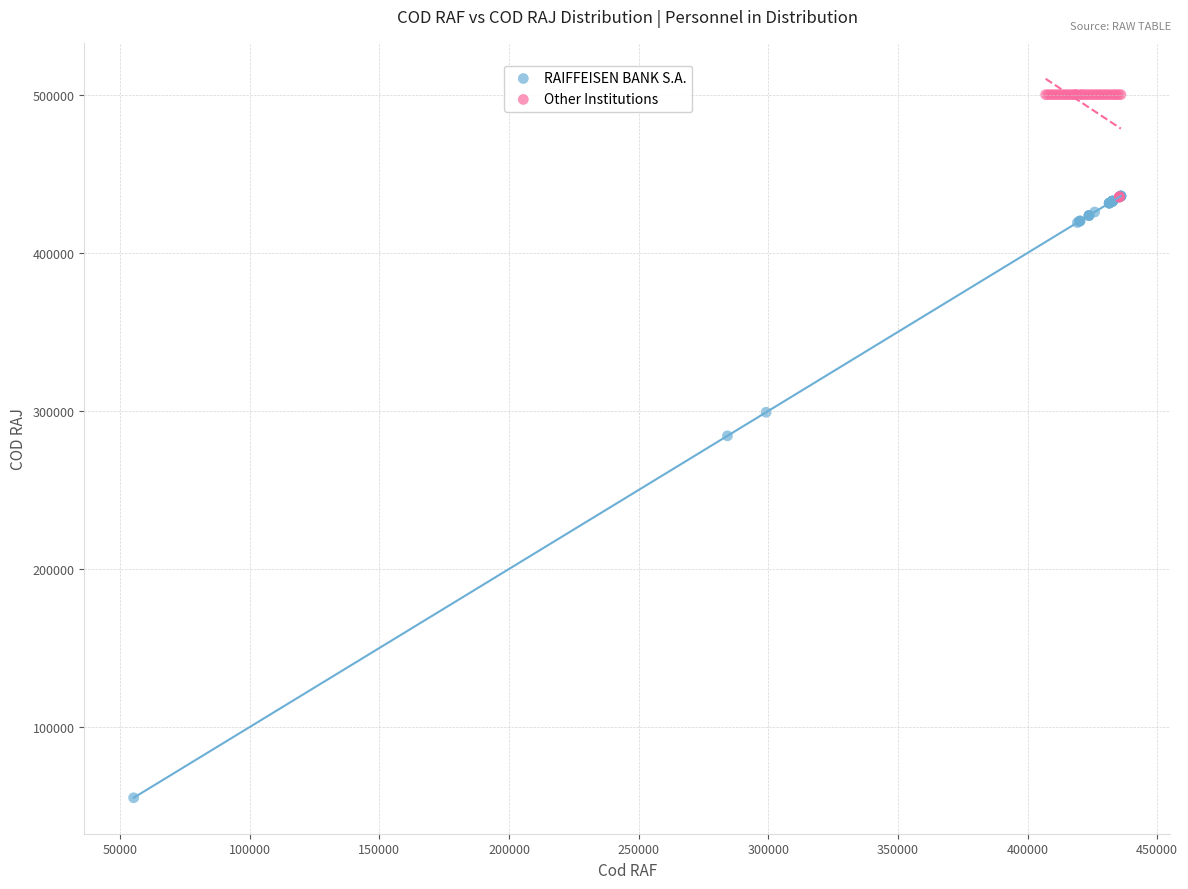

Which series has the largest Y range (max minus min)?

RAIFFEISEN BANK S.A.